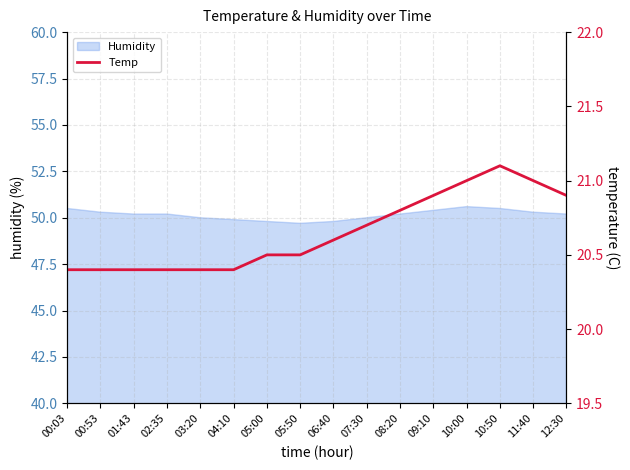

True or false: the data has more than 1 interior local peaks.

False